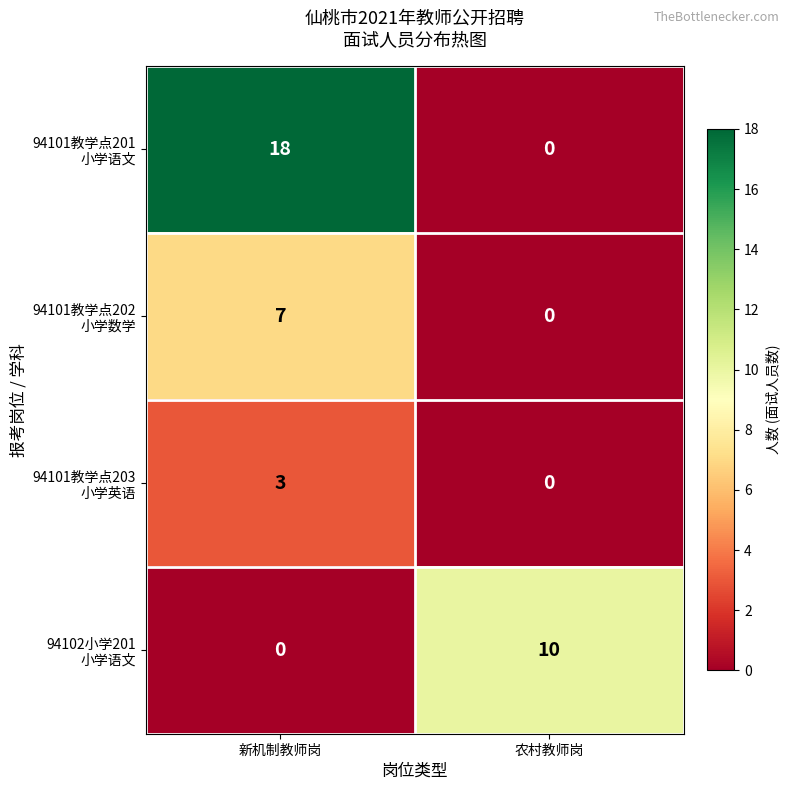

At which category is the sum across all series the highest?

新机制教师岗